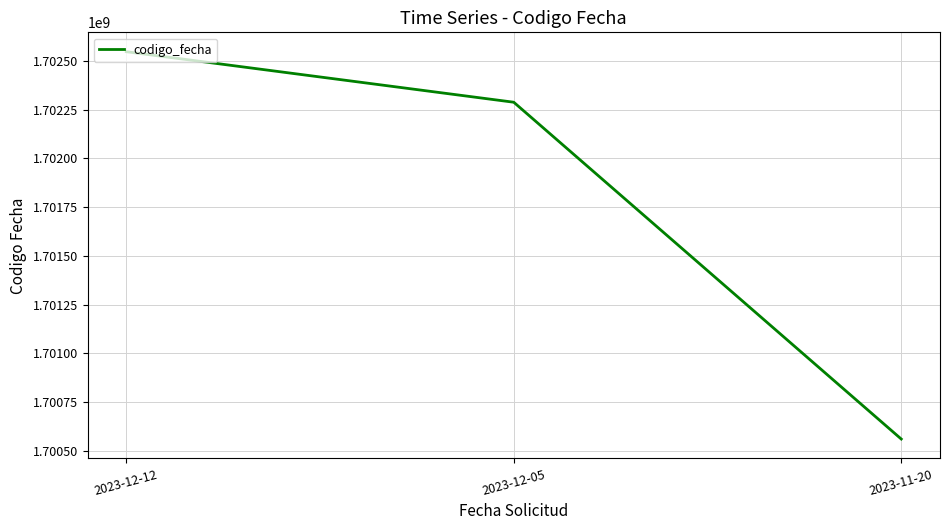

What is the minimum value shown in the chart?

1700560598